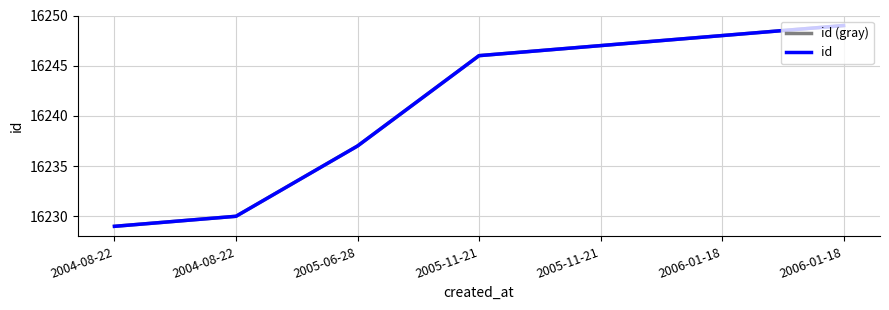

Is the value of id at 2005-11-21 greater than the value of id (gray) at 2005-06-28?

Yes